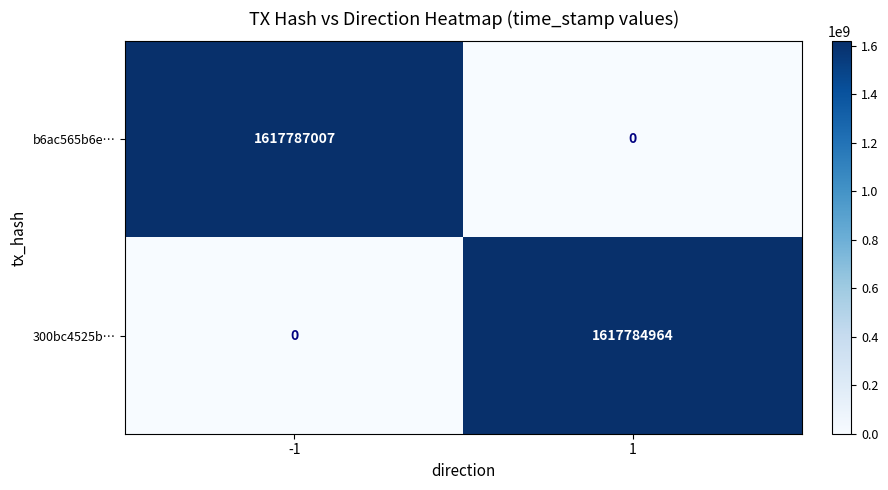

Reading right to left, extract all data points from this chart.

b6ac565b6e…: 0	1617787007
300bc4525b…: 1617784964	0